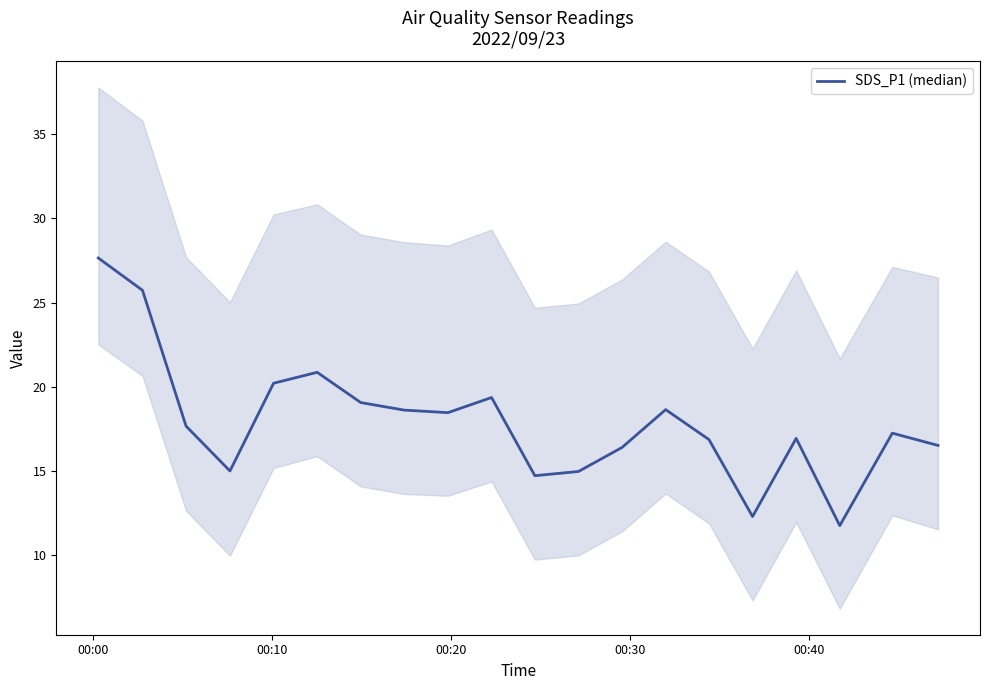

How many data points are above 17?

11